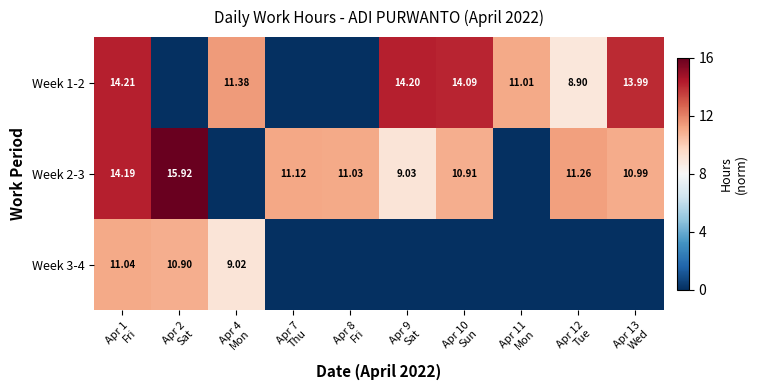

Which series has the largest total across all categories?

Week 2-3